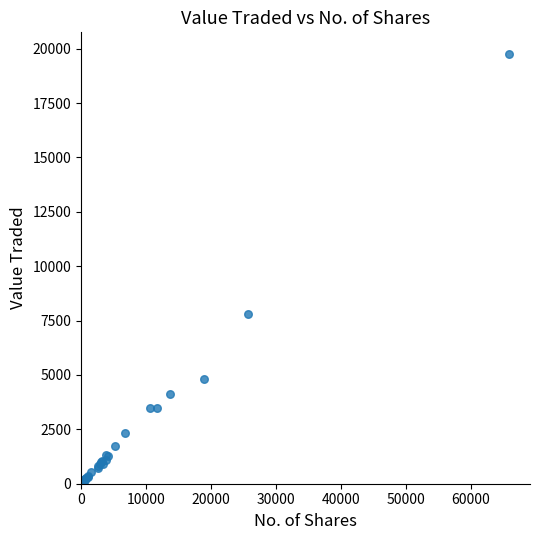

What Y value in the scatter plot is closest to 9880?

7783